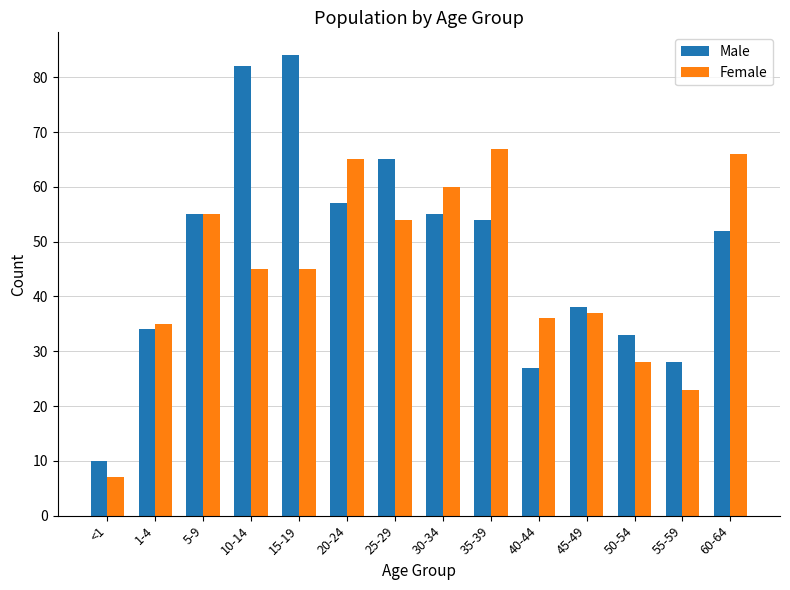

Reading right to left, what are all the values shown in this chart?

Male: 60-64=52	55-59=28	50-54=33	45-49=38	40-44=27	35-39=54	30-34=55	25-29=65	20-24=57	15-19=84	10-14=82	5-9=55	1-4=34	<1=10
Female: 60-64=66	55-59=23	50-54=28	45-49=37	40-44=36	35-39=67	30-34=60	25-29=54	20-24=65	15-19=45	10-14=45	5-9=55	1-4=35	<1=7